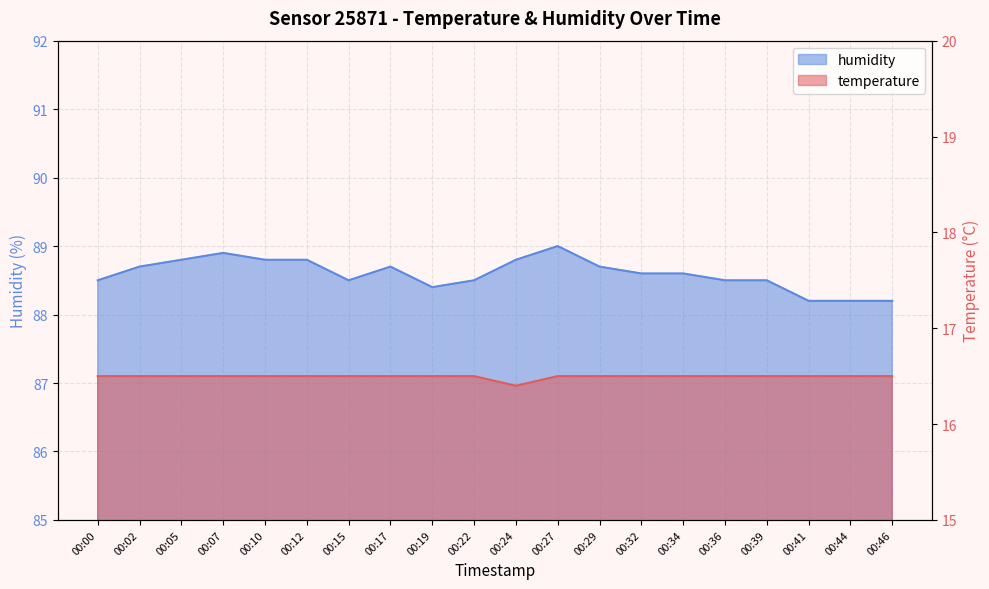

Rank the series by their maximum value, from lowest to highest.

temperature, humidity